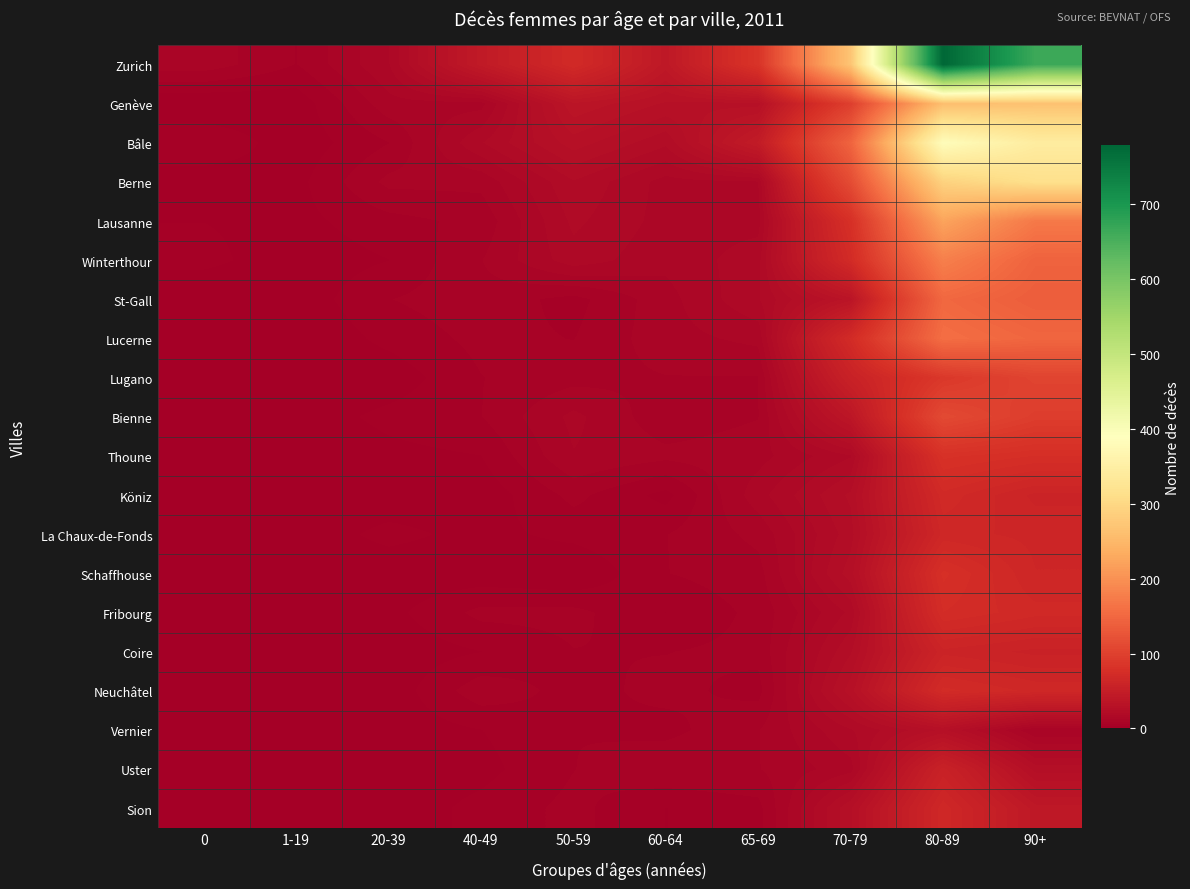

At how many categories does at least one series exceed 173?

3